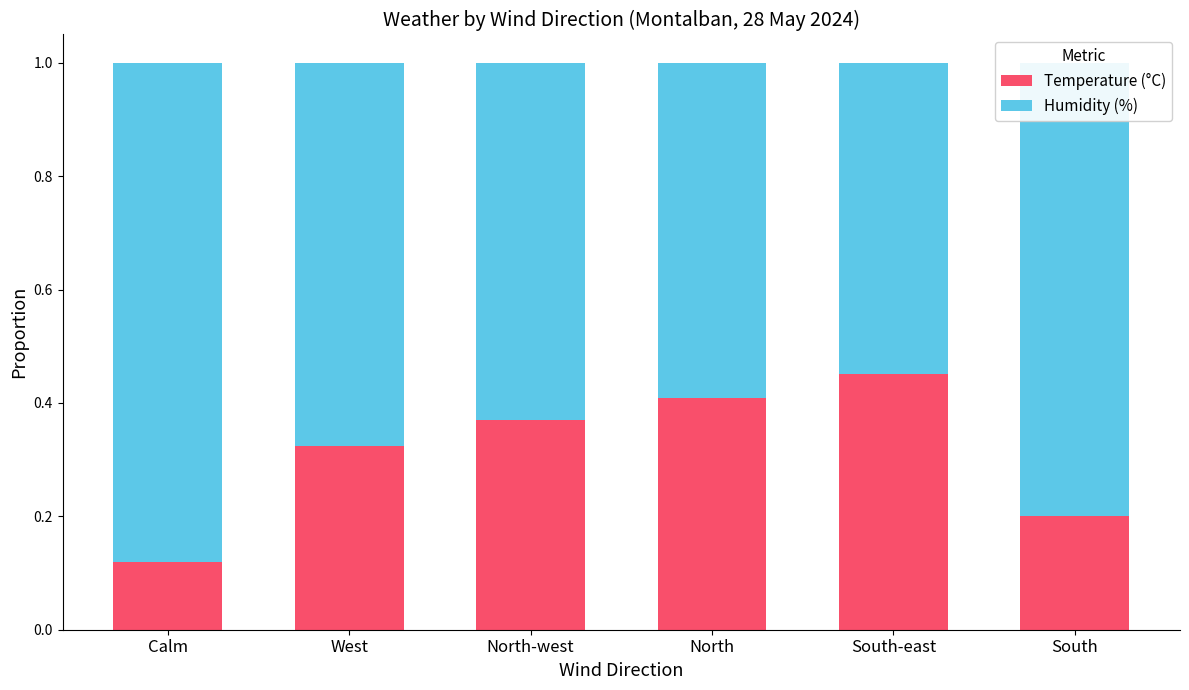

Does the chart contain stacked bars?

Yes